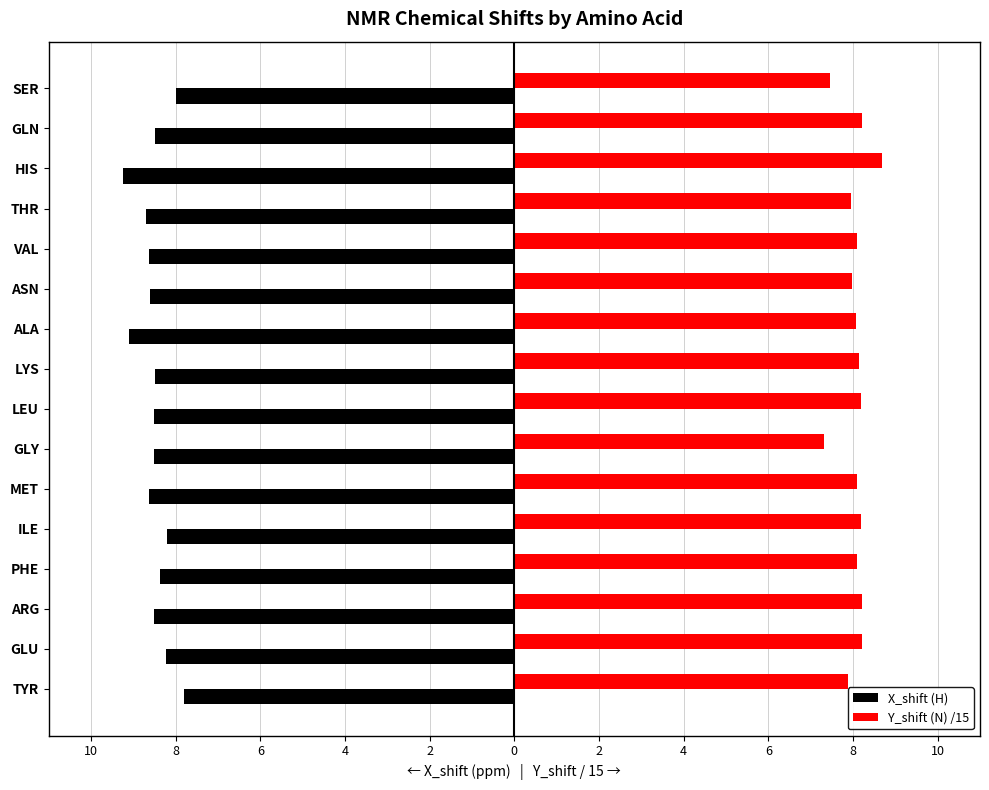

What are all the series names shown in the legend?

X_shift (H), Y_shift (N) /15